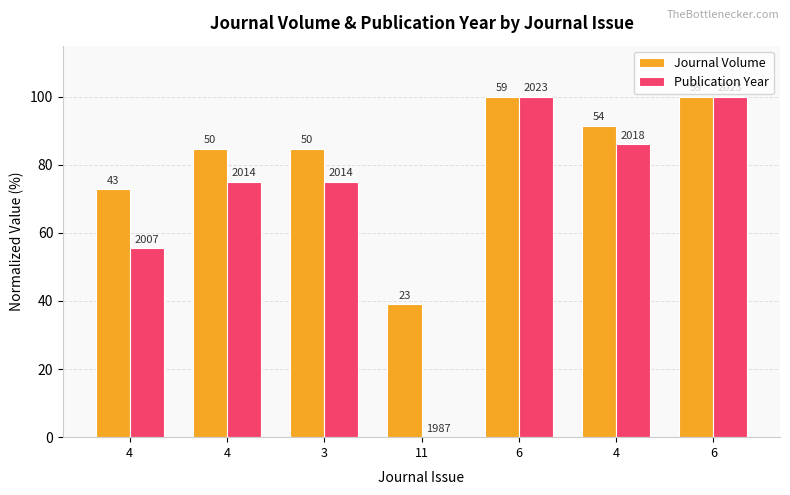

Reading left to right, list all the values displayed in this chart.

Journal Volume: 4=72.9	4=84.7	3=84.7	11=39.0	6=100.0	4=91.5	6=100.0
Publication Year: 4=55.6	4=75.0	3=75.0	11=0.0	6=100.0	4=86.1	6=100.0